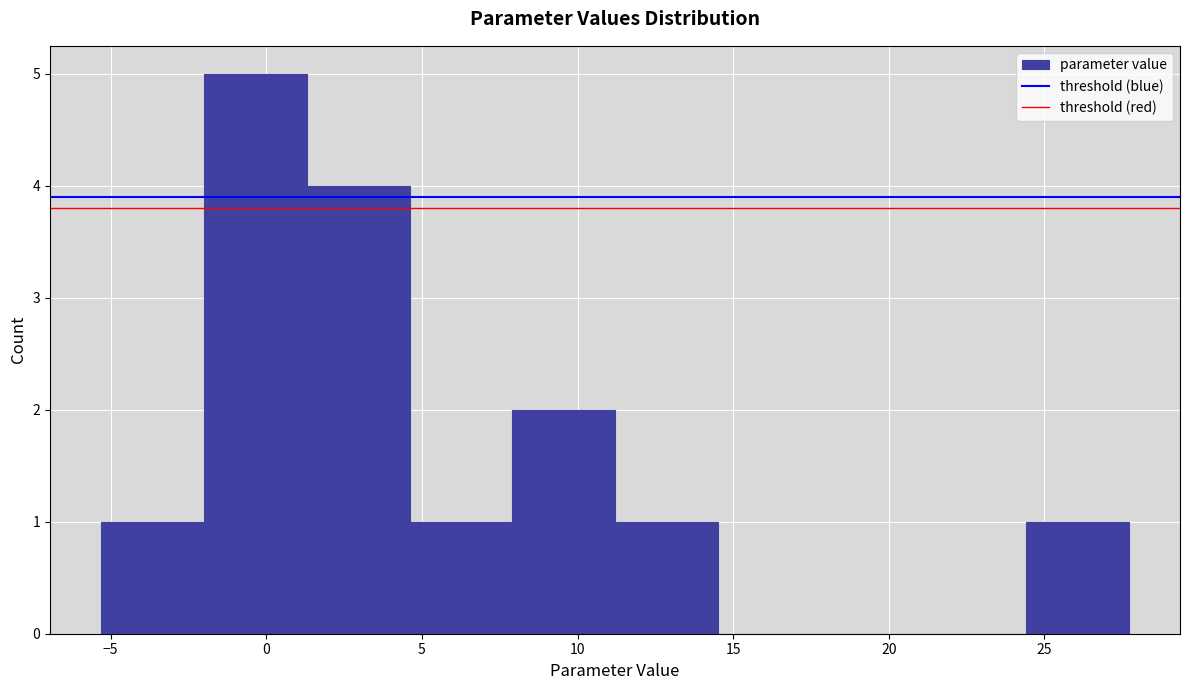

Reading left to right, list every bar in this chart as the range it spans on the x-axis followed by its height. Neither the bar edges nor the heights are printed on the chart, so give them approximately, as read against the axes.

-5.5 to -2.0: 1
-2.0 to 1.5: 5
1.5 to 4.5: 4
4.5 to 8.0: 1
8.0 to 11.0: 2
11.0 to 14.5: 1
14.5 to 18.0: 0
18.0 to 21.0: 0
21.0 to 24.5: 0
24.5 to 27.5: 1